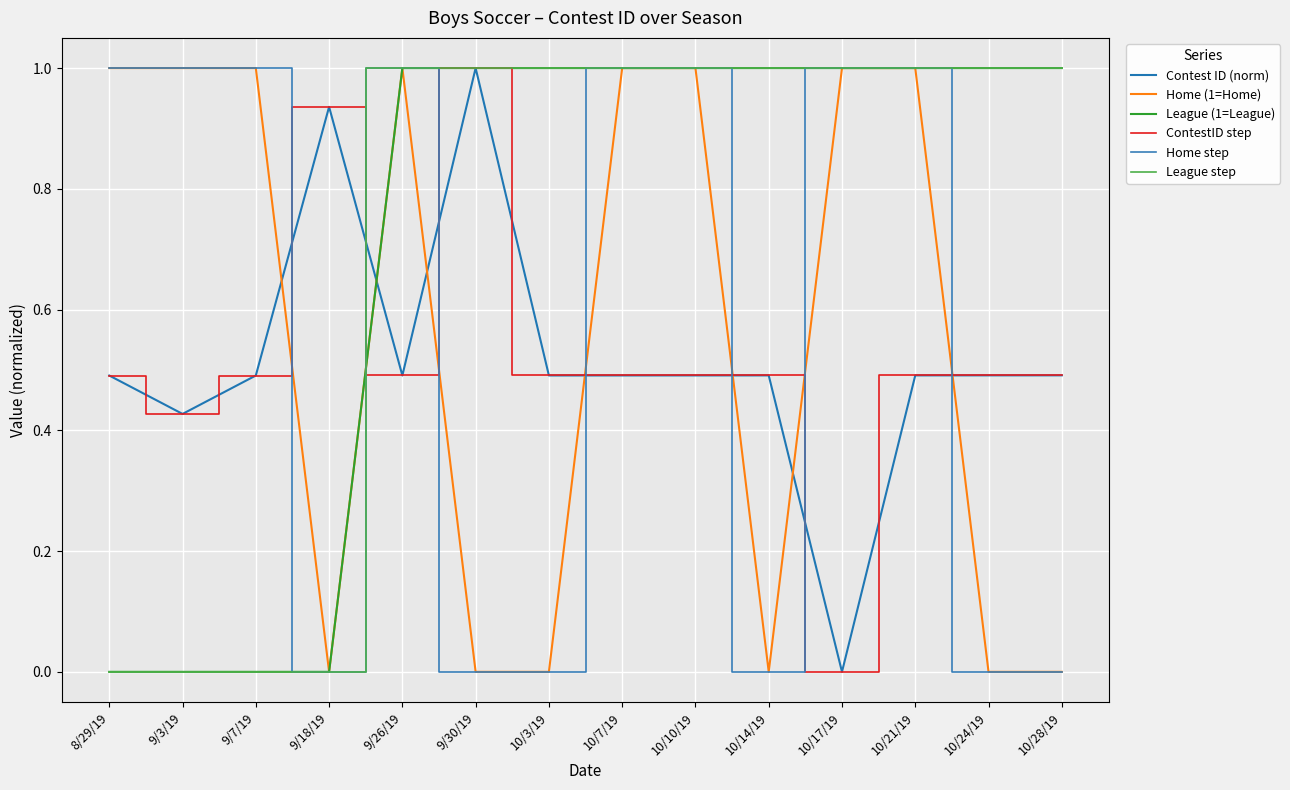

Does the chart have visible grid lines?

Yes